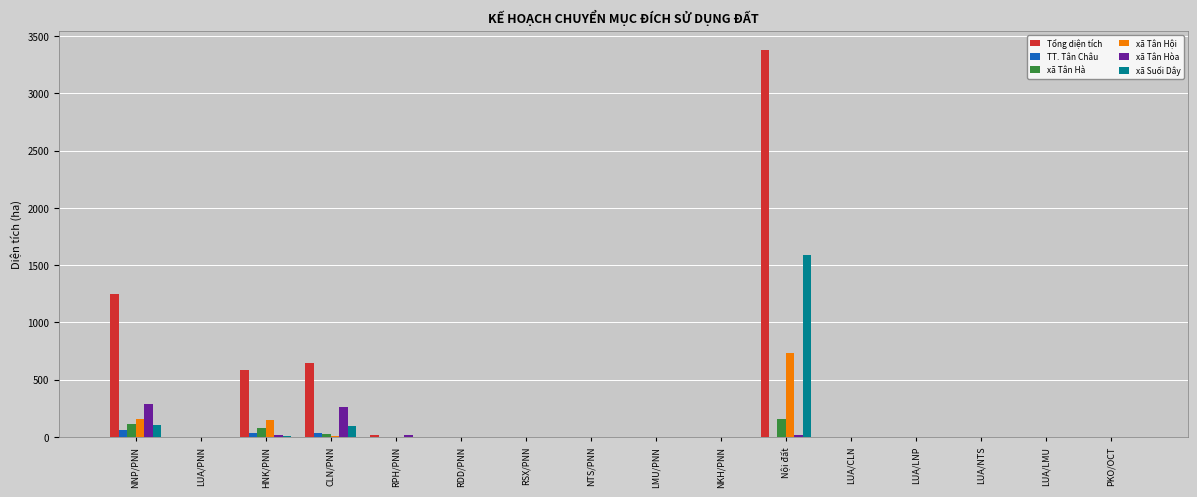

What is the sum of all TT. Tân Châu values?

129.0